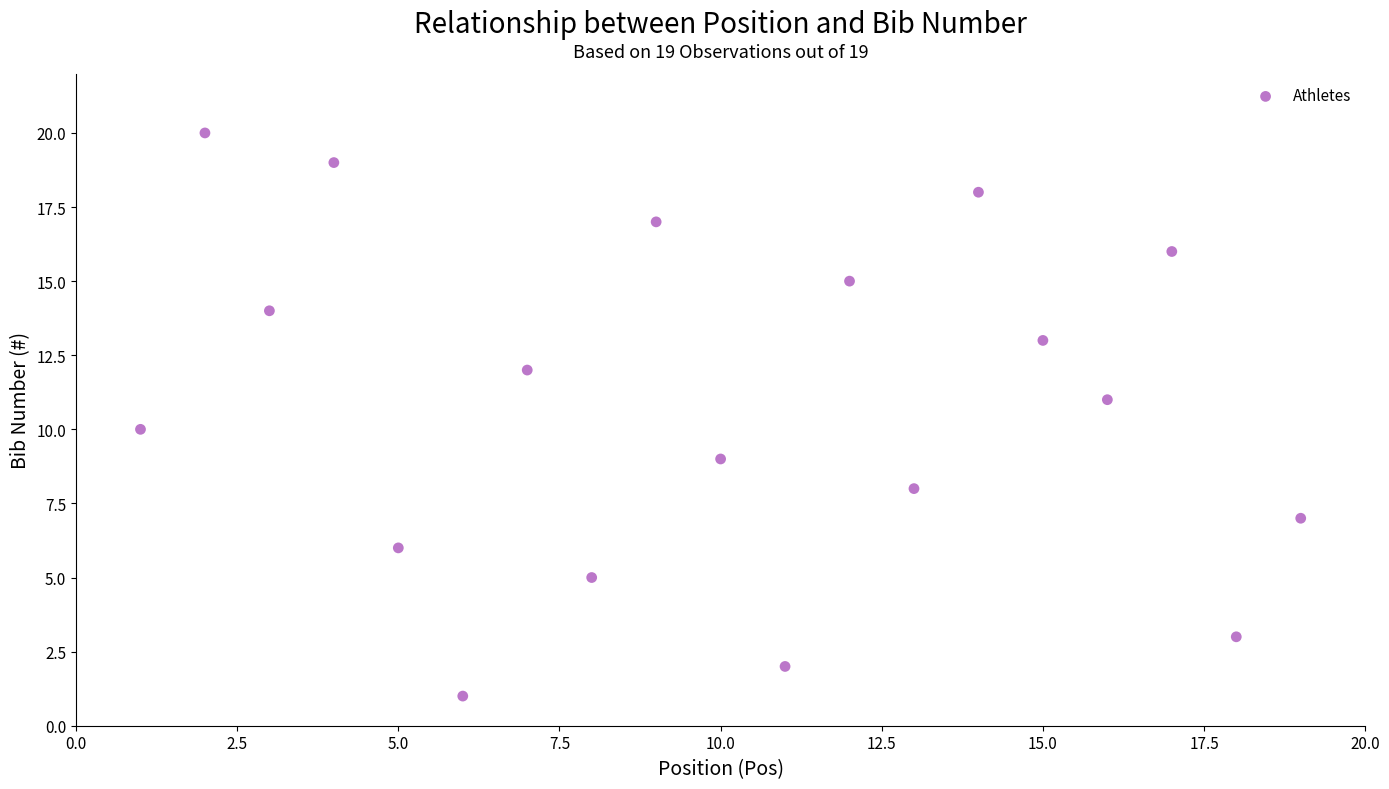

What is the range of X values (max minus min)?

18